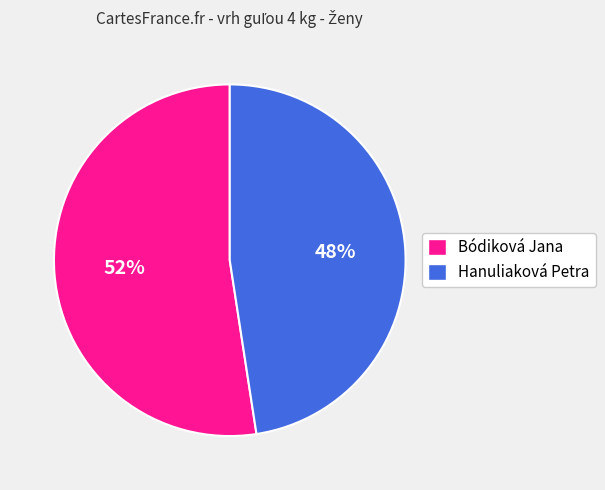

What percentage is the Hanuliaková Petra slice, to the nearest percent?

48%